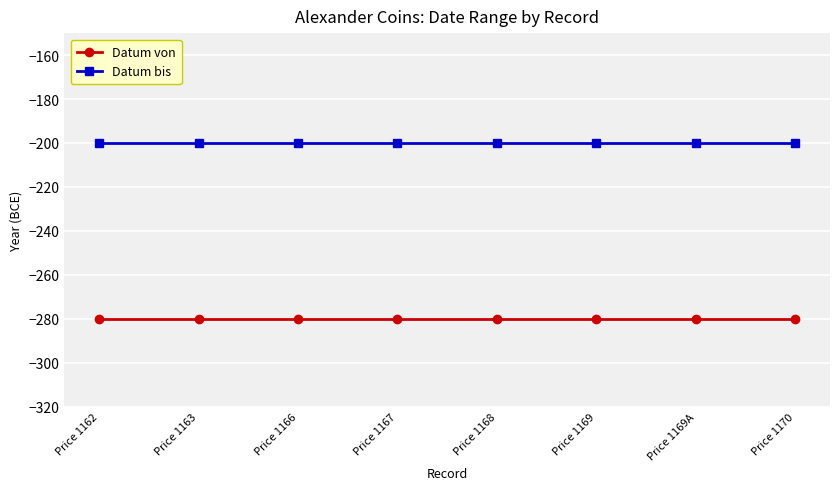

List the series in order of their overall mean, highest first.

Datum bis, Datum von